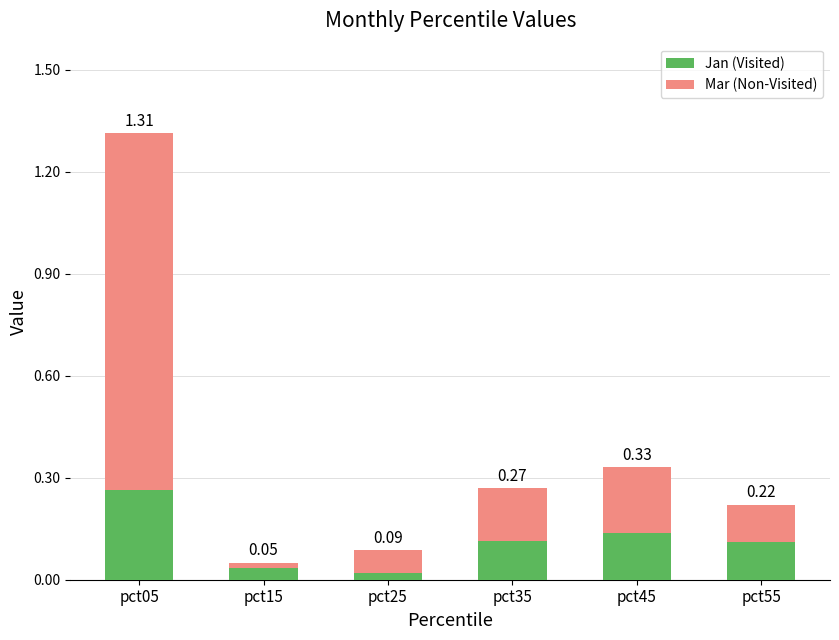

At which category is the sum across all series the highest?

pct05